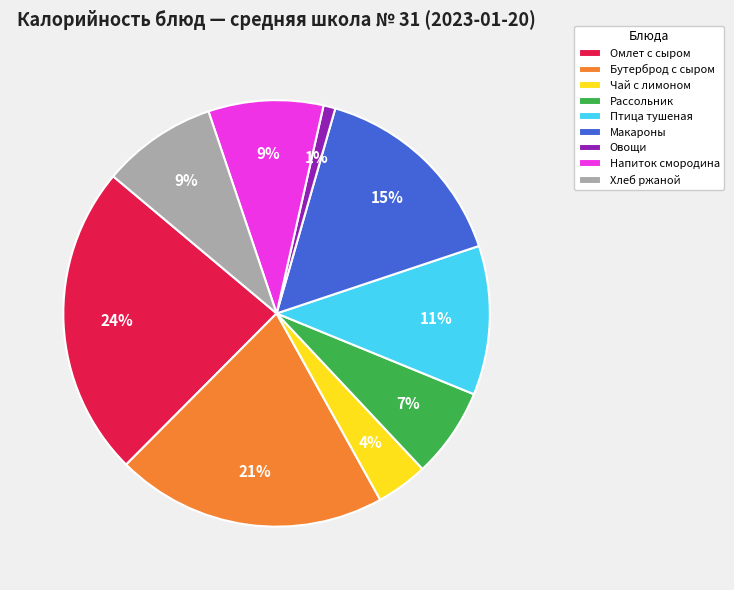

Combined, do Макароны and Овощи account for over 50%?

No